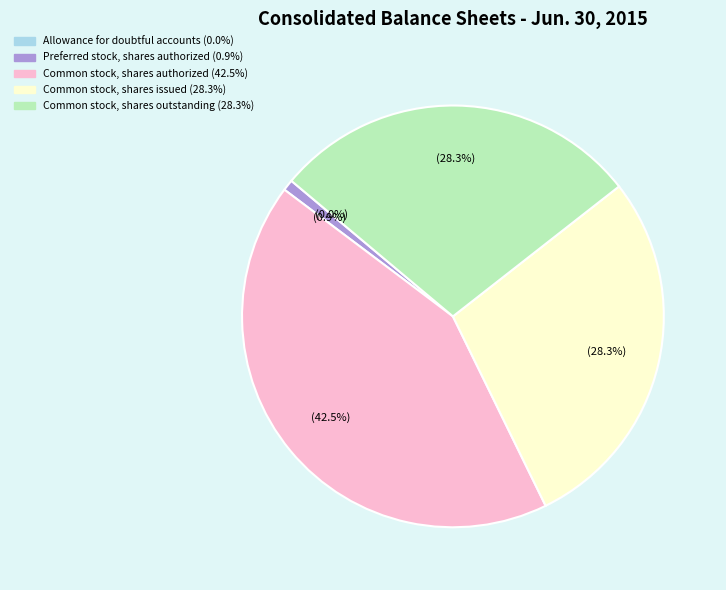

Between Common stock, shares authorized and Common stock, shares issued, which is larger?

Common stock, shares authorized